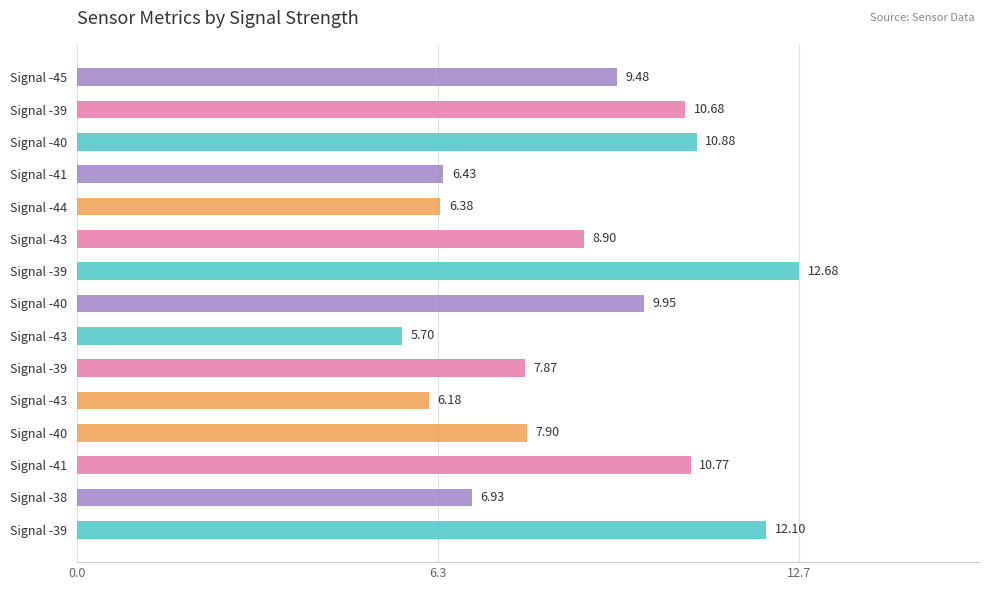

Does the chart contain any negative values?

No